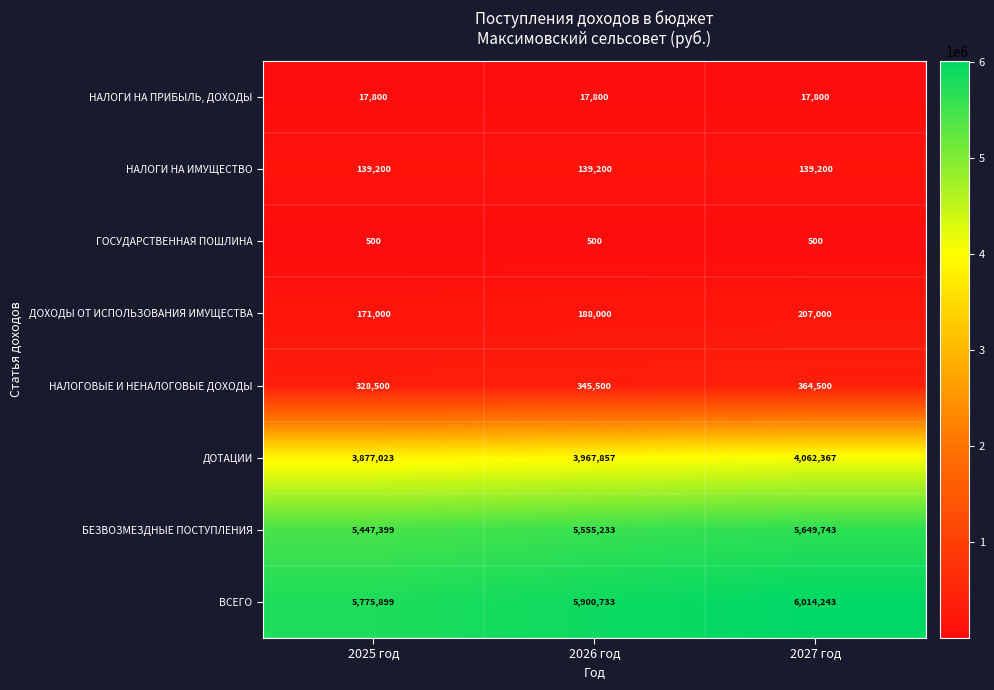

Reading left to right, what are all the values shown in this chart?

НАЛОГИ НА ПРИБЫЛЬ, ДОХОДЫ: 2025 год=17800	2026 год=17800	2027 год=17800
НАЛОГИ НА ИМУЩЕСТВО: 2025 год=139200	2026 год=139200	2027 год=139200
ГОСУДАРСТВЕННАЯ ПОШЛИНА: 2025 год=500	2026 год=500	2027 год=500
ДОХОДЫ ОТ ИСПОЛЬЗОВАНИЯ ИМУЩЕСТВА: 2025 год=171000	2026 год=188000	2027 год=207000
НАЛОГОВЫЕ И НЕНАЛОГОВЫЕ ДОХОДЫ: 2025 год=328500	2026 год=345500	2027 год=364500
ДОТАЦИИ: 2025 год=3877023	2026 год=3967857	2027 год=4062367
БЕЗВОЗМЕЗДНЫЕ ПОСТУПЛЕНИЯ: 2025 год=5447399	2026 год=5555233	2027 год=5649743
ВСЕГО: 2025 год=5775899	2026 год=5900733	2027 год=6014243